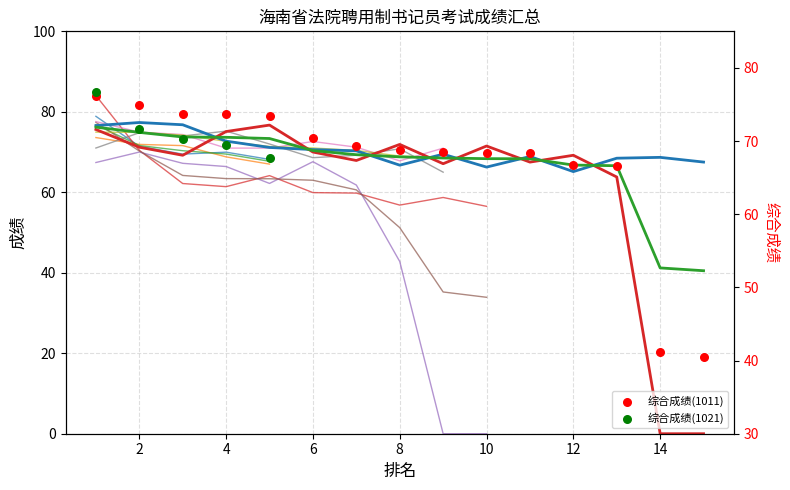

Which series reaches the minimum Y coordinate?

面试成绩